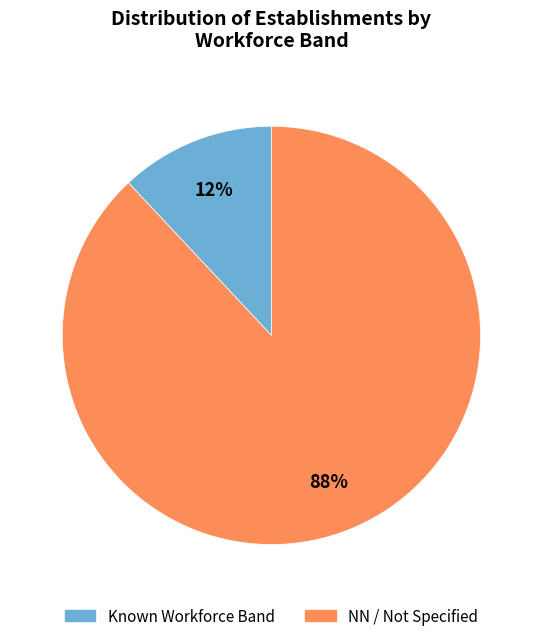

Does any single category account for the majority?

Yes